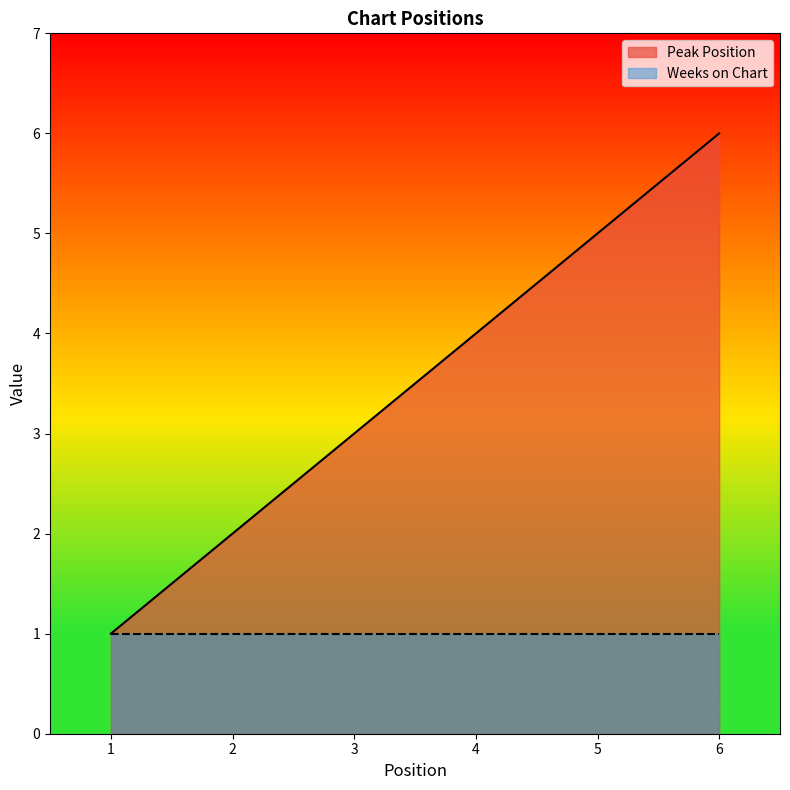

Rank the categories by value from lowest to highest.

1, 2, 3, 4, 5, 6